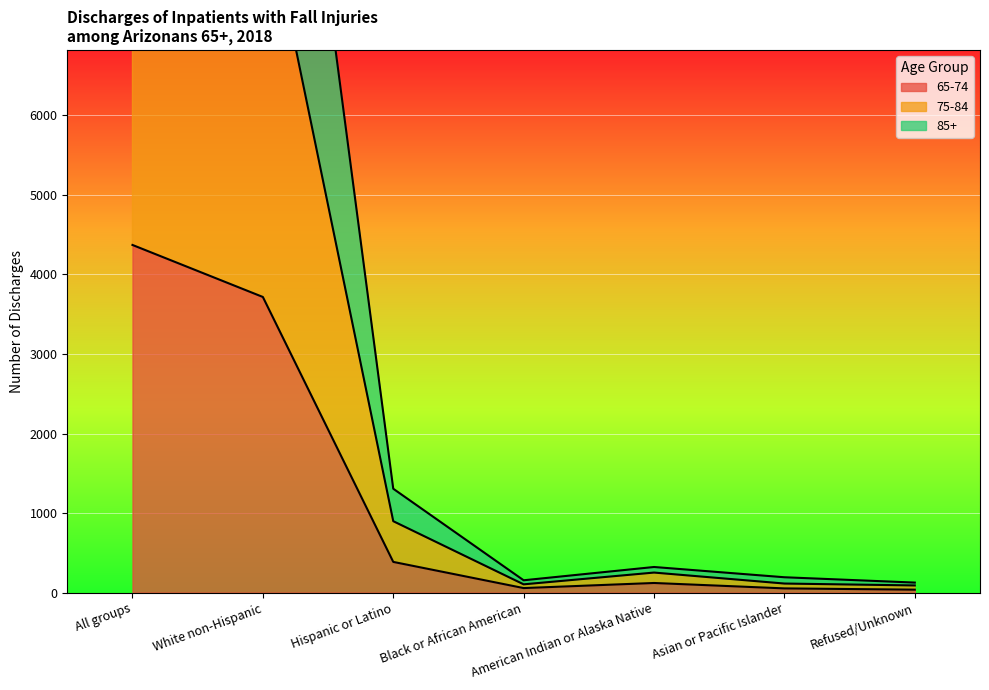

What are all the series names shown in the legend?

65-74, 75-84, 85+